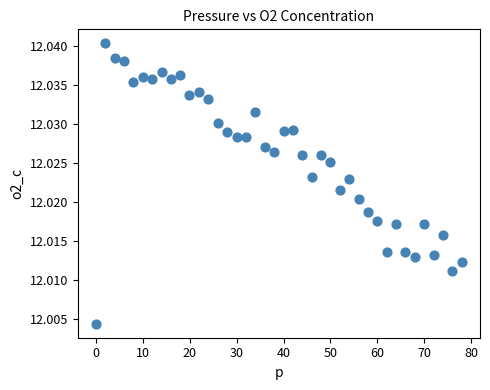

What is the range of X values (max minus min)?

78.0